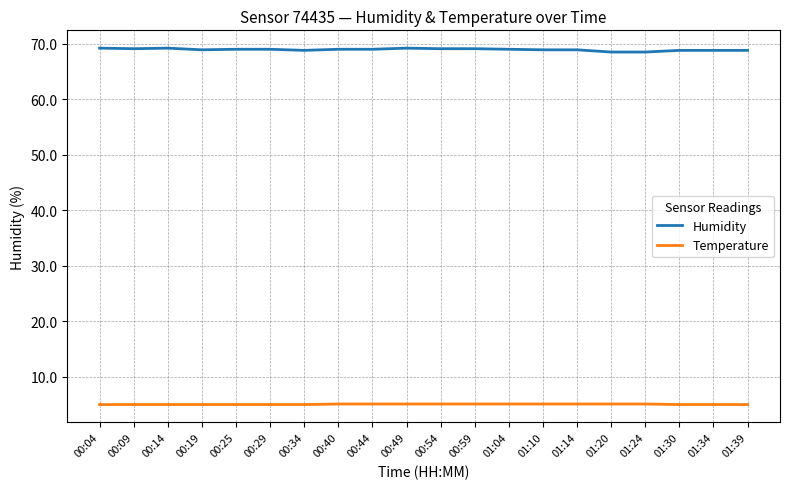

Rank the series by their average value, from highest to lowest.

Humidity, Temperature